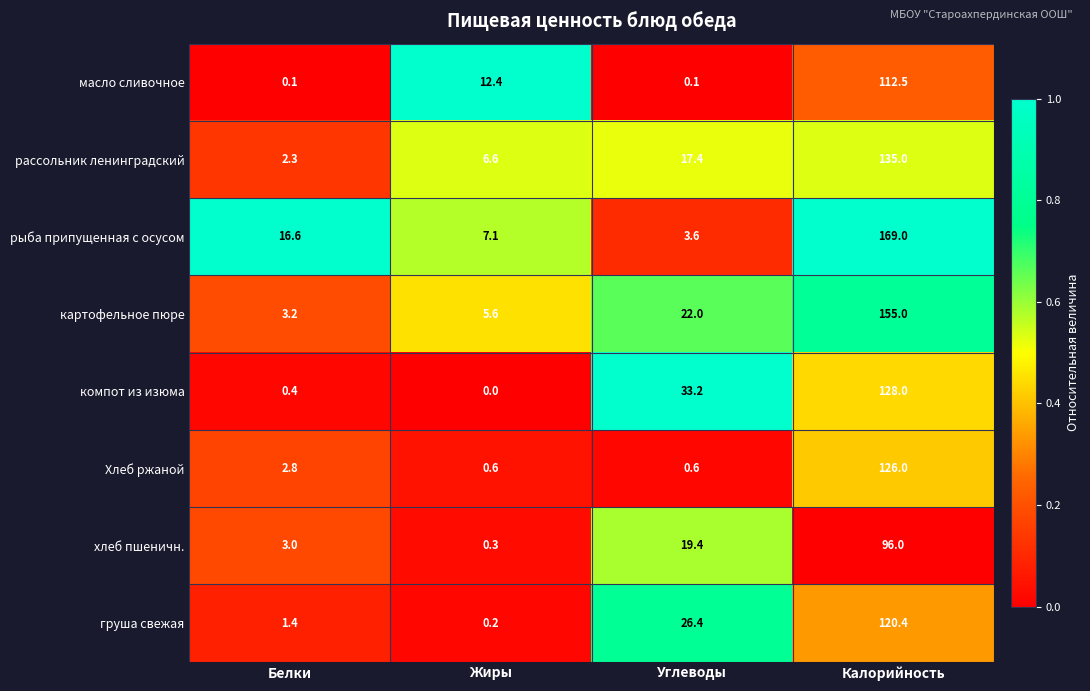

What is the minimum value for рыба припущенная с осусом?

3.6